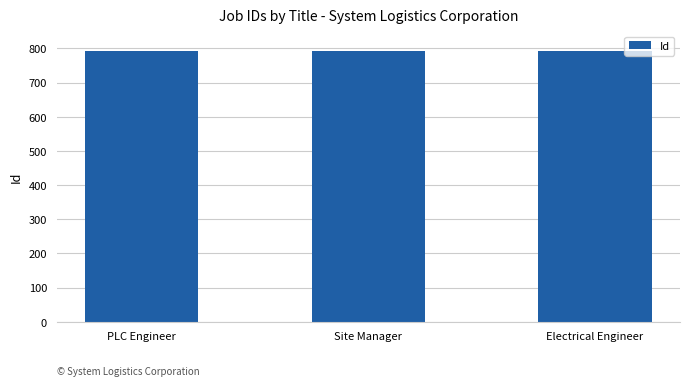

What is the label of the 3rd bar from the left?

Electrical Engineer